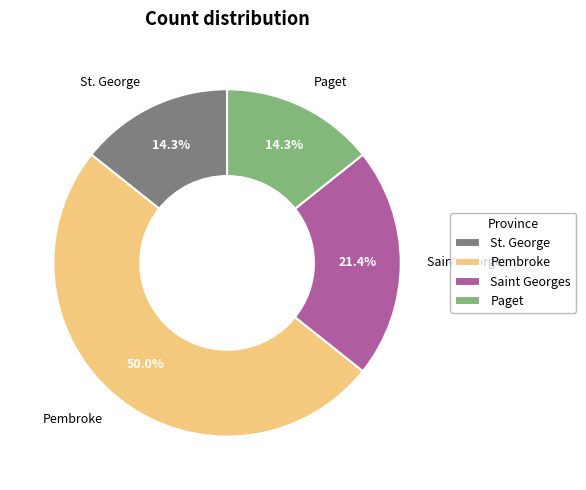

Which slice is the largest?

Pembroke